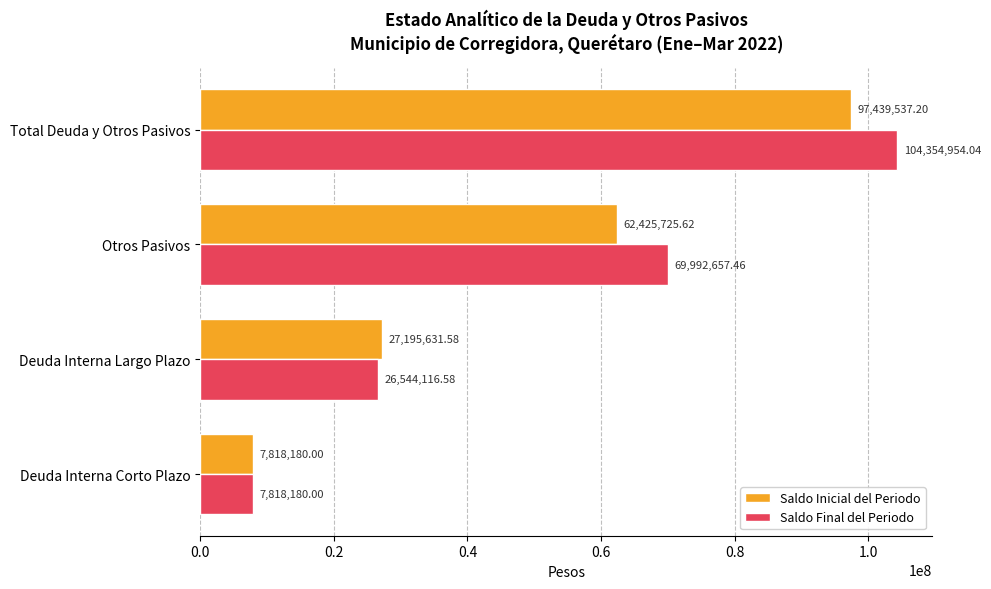

What is the difference between the second highest and minimum values in the Saldo Inicial del Periodo series?

54607545.6